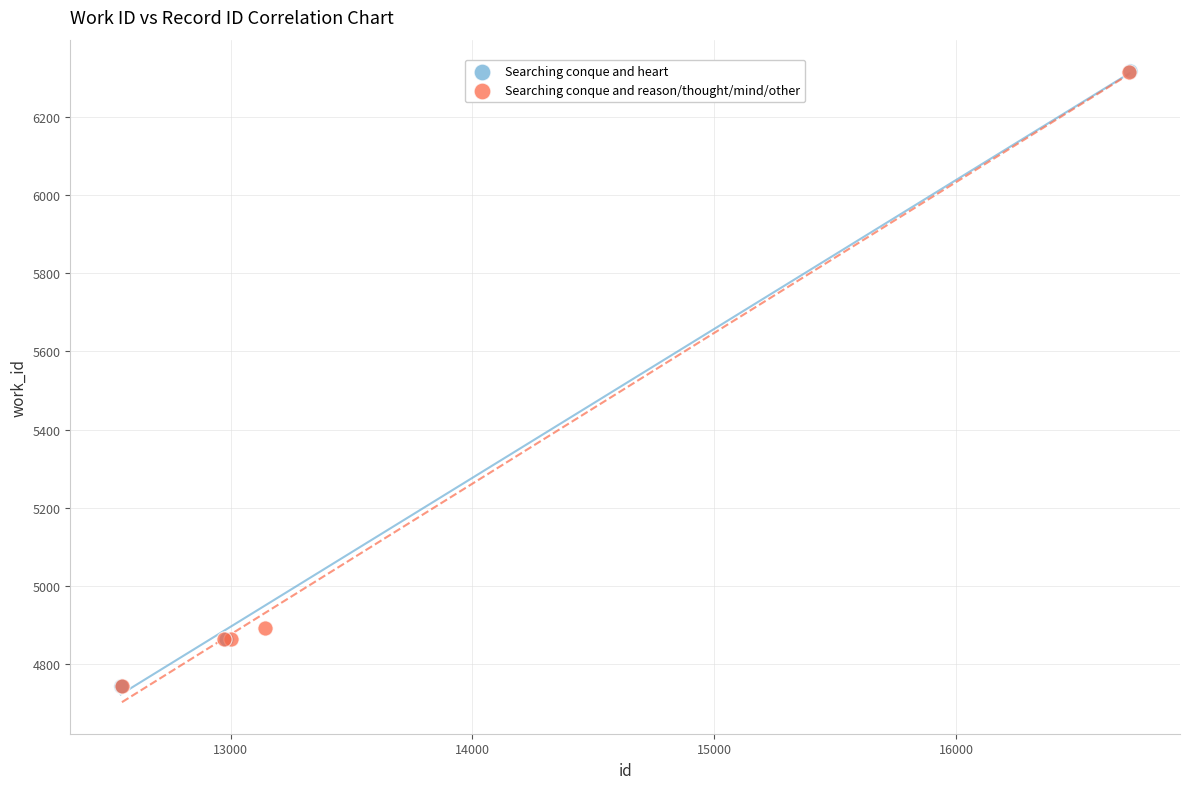

What are all the series names shown in the legend?

Searching conque and heart, Searching conque and reason/thought/mind/other